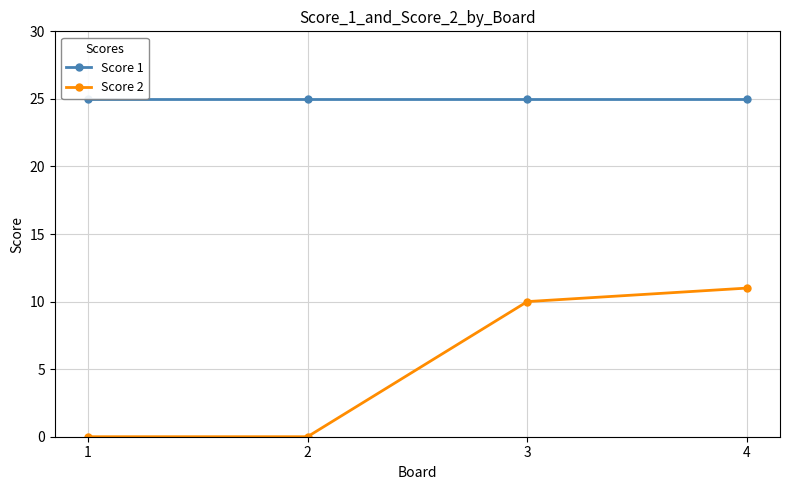

At which label does Score 2 reach its minimum?

1